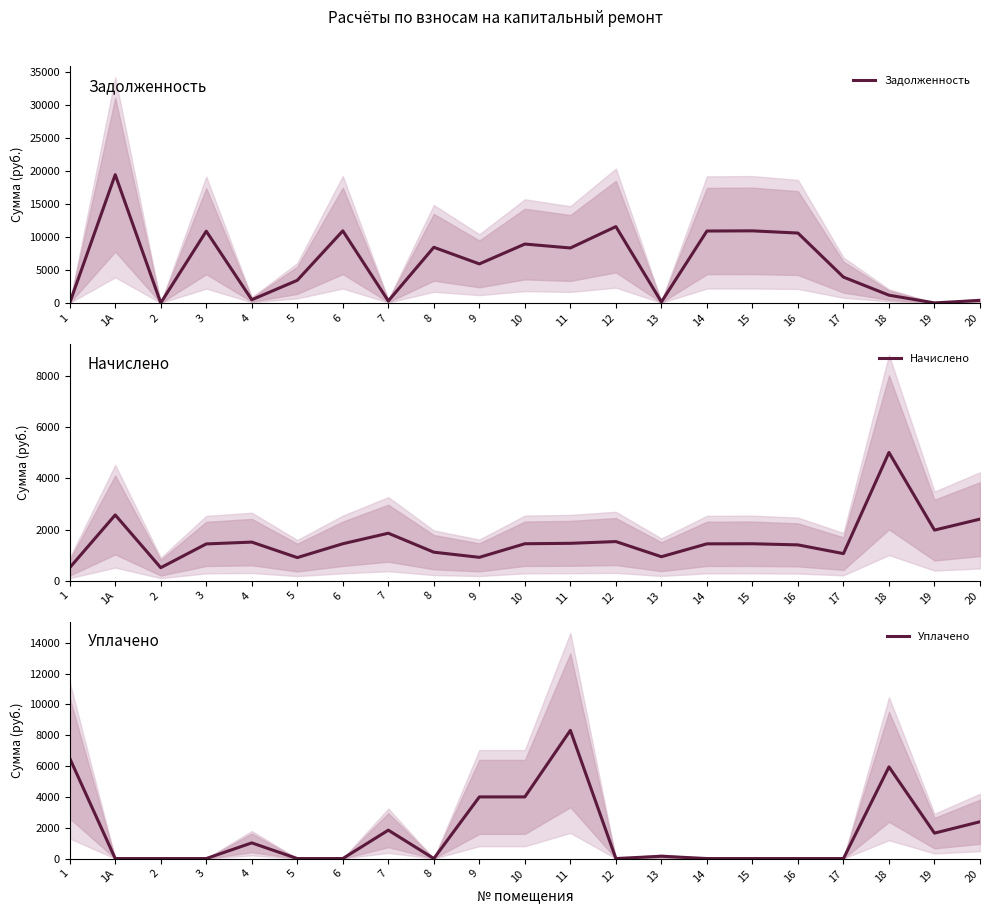

What is the value of the Уплачено point at the 8th from the left?

1842.0